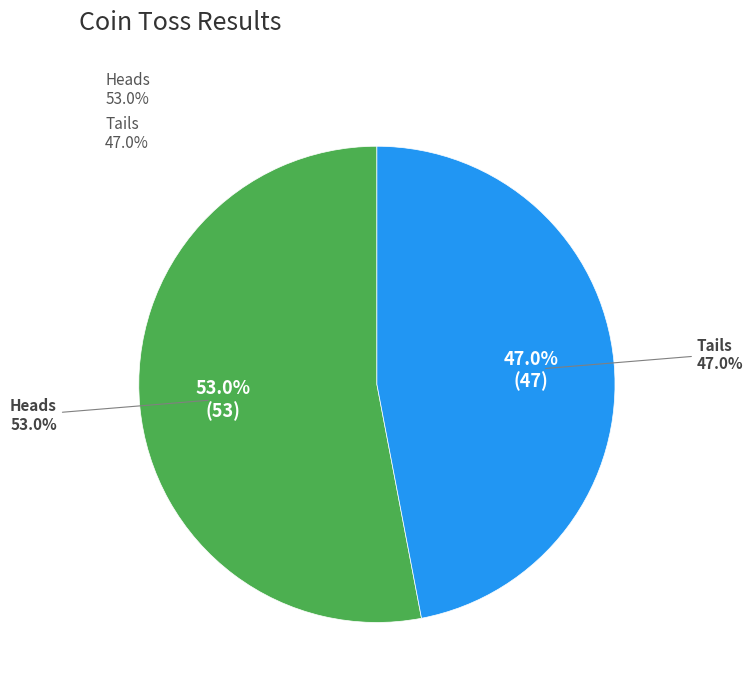

How many segments does this pie chart have?

2